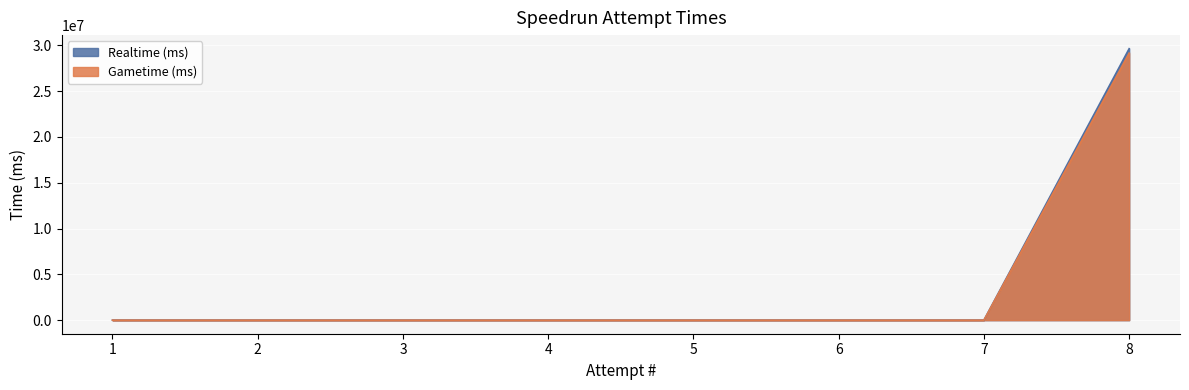

Is the value of Gametime (ms) at 2 greater than the value of Realtime (ms) at 6?

No